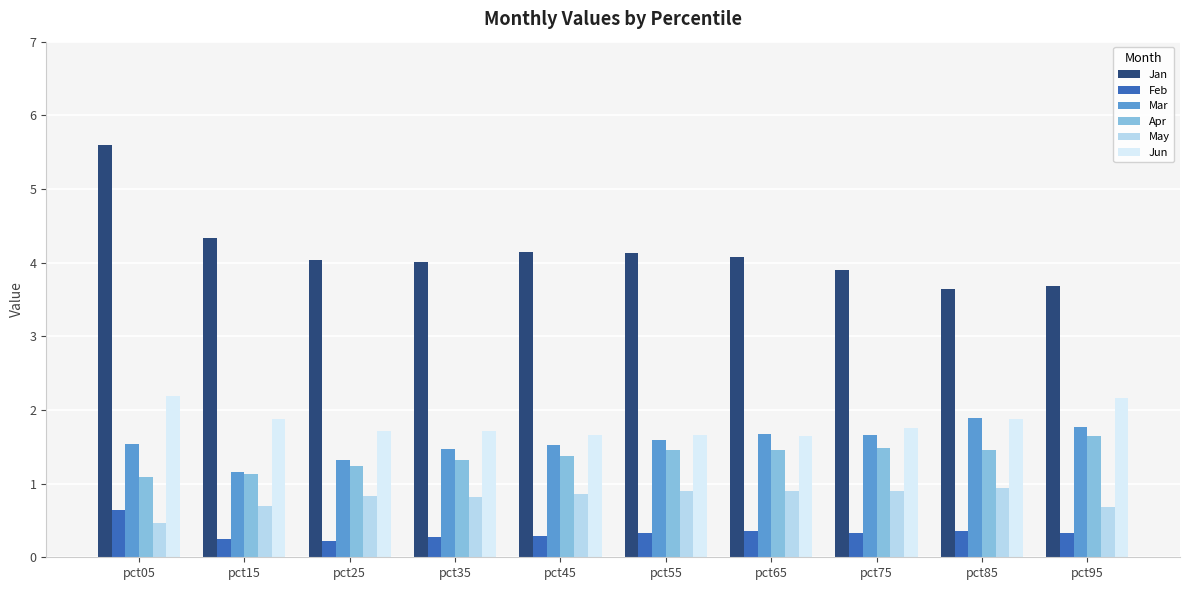

Count the Apr values in the range 1 to 2.

10